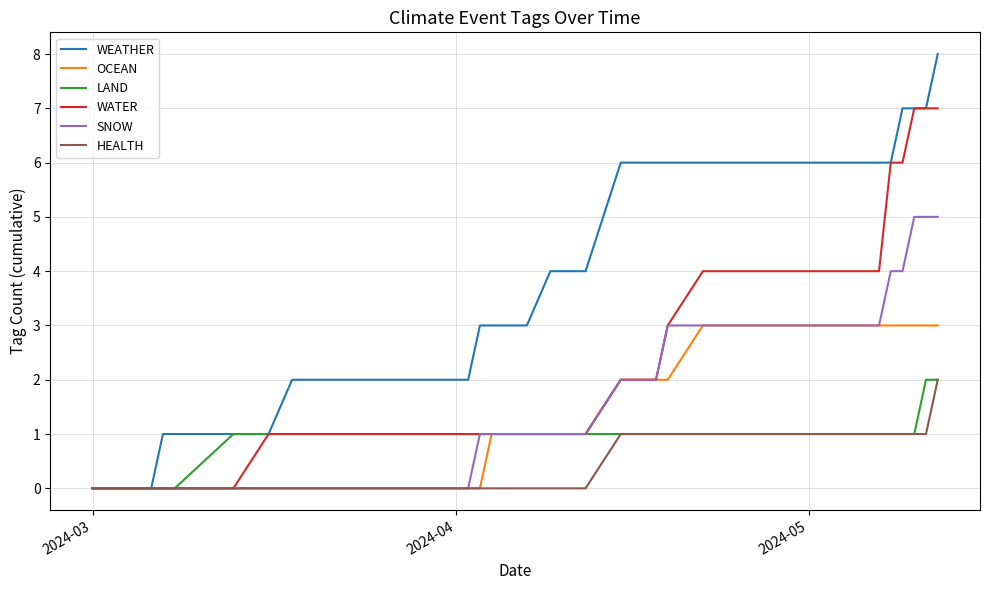

Which series has the widest spread of values?

WEATHER